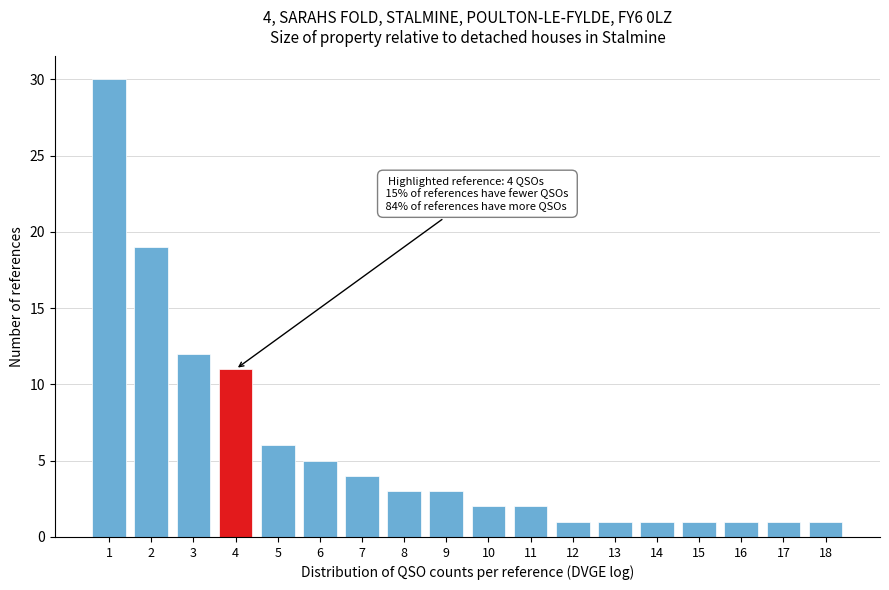

Reading right to left, list all the values displayed in this chart.

1	1	1	1	1	1	1	2	2	3	3	4	5	6	11	12	19	30